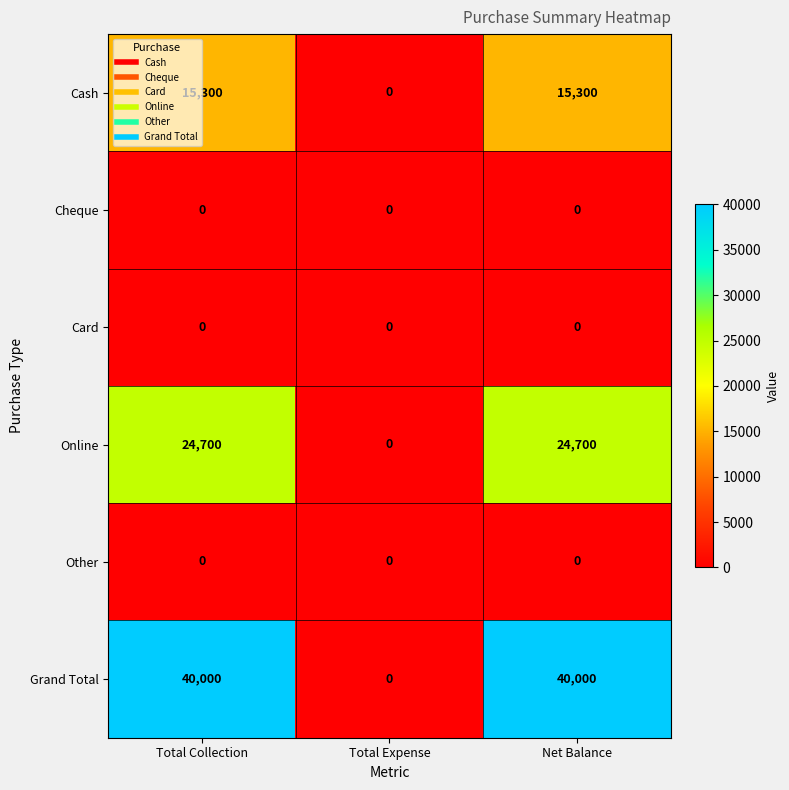

Reading left to right, extract all data points from this chart.

Cash: 15300	0	15300
Cheque: 0	0	0
Card: 0	0	0
Online: 24700	0	24700
Other: 0	0	0
Grand Total: 40000	0	40000